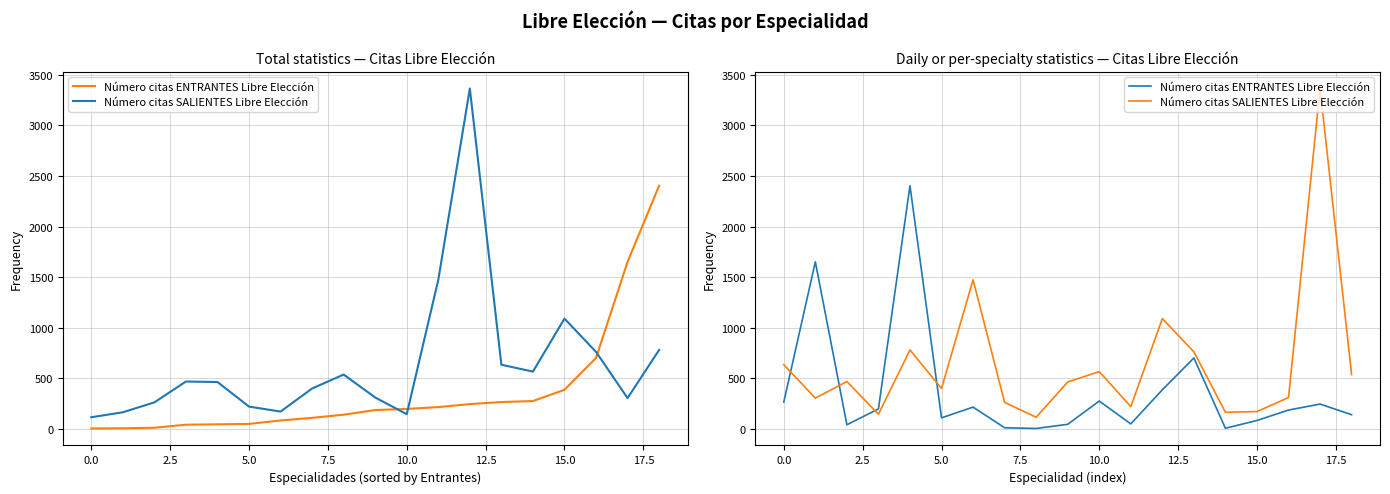

At which category does the chart reach its peak across all series?

17